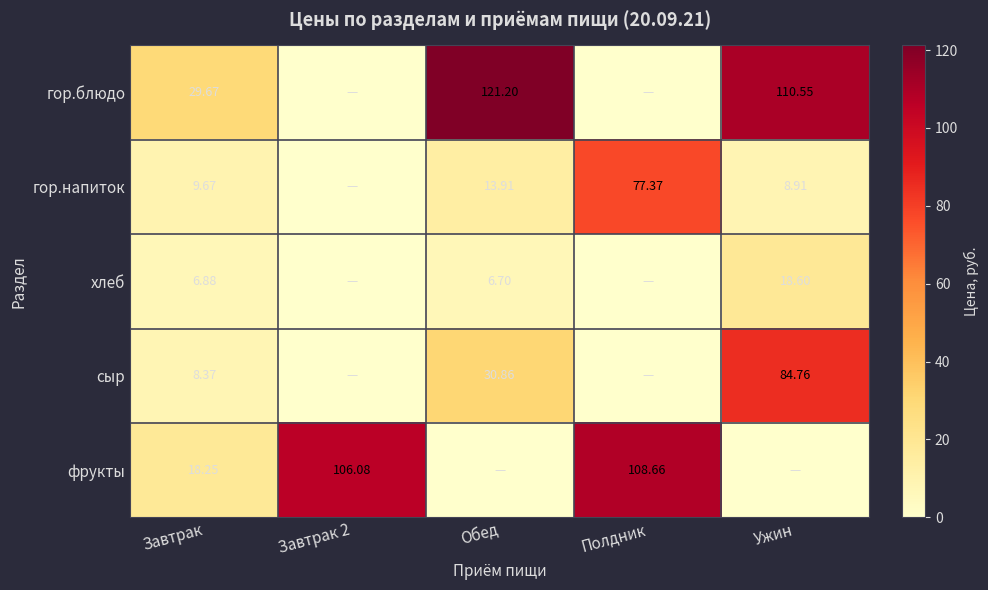

How many positive values does the сыр series have?

3